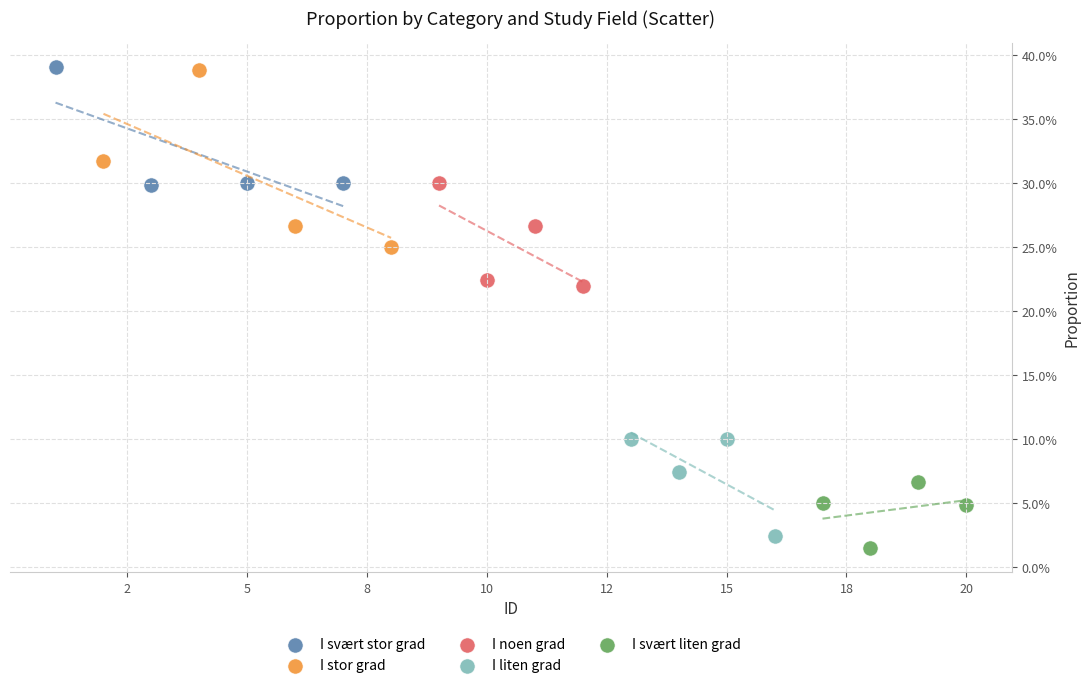

What are all the series names shown in the legend?

I svært stor grad, I stor grad, I noen grad, I liten grad, I svært liten grad